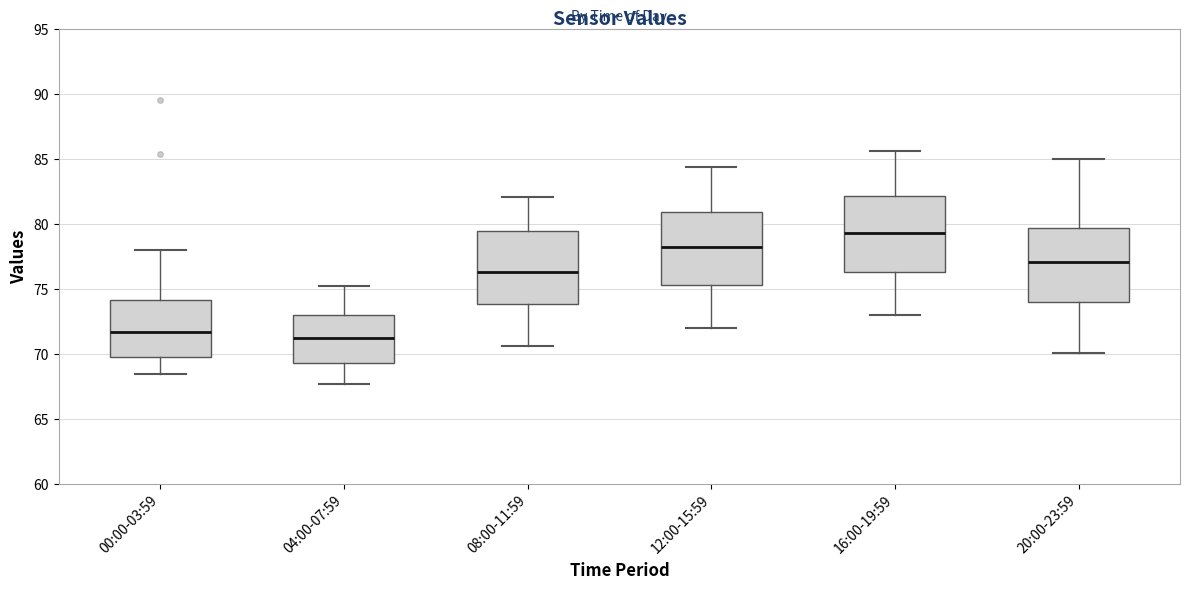

Reading left to right, transcribe this box plot: for each box, give where its median line is, the range the box spans, and where its two whiskers end, as read against the y-axis. The values are not printed on the chart, so give them approximately, as read against the axis.

00:00-03:59: median 71.5, box 70.0 to 74.0, whiskers 68.5 to 78.0
04:00-07:59: median 71.5, box 69.5 to 73.0, whiskers 67.5 to 75.0
08:00-11:59: median 76.5, box 74.0 to 79.5, whiskers 70.5 to 82.0
12:00-15:59: median 78.0, box 75.5 to 81.0, whiskers 72.0 to 84.5
16:00-19:59: median 79.5, box 76.5 to 82.0, whiskers 73.0 to 85.5
20:00-23:59: median 77.0, box 74.0 to 79.5, whiskers 70.0 to 85.0